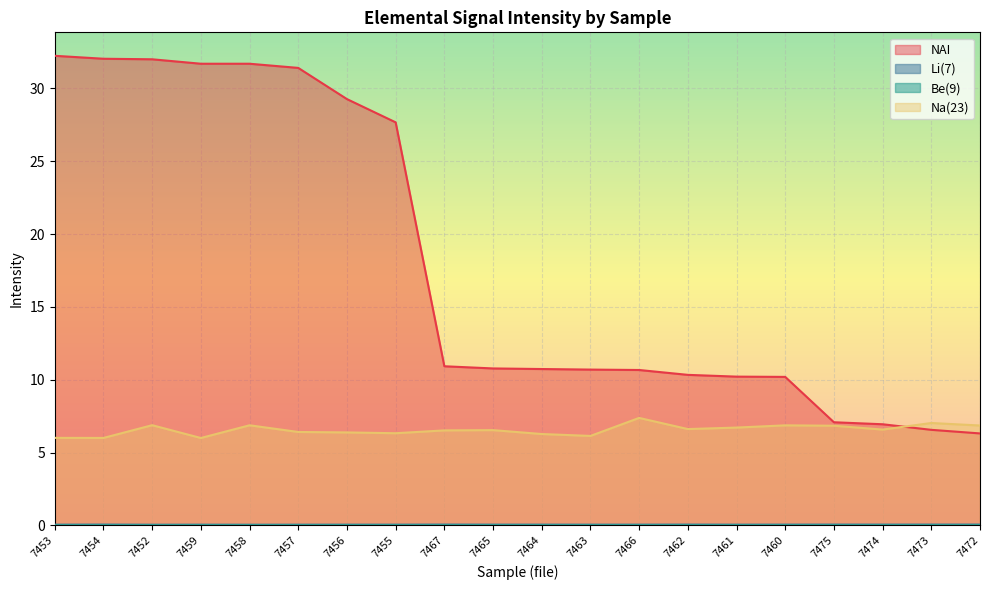

Which series has the largest total across all categories?

NAI